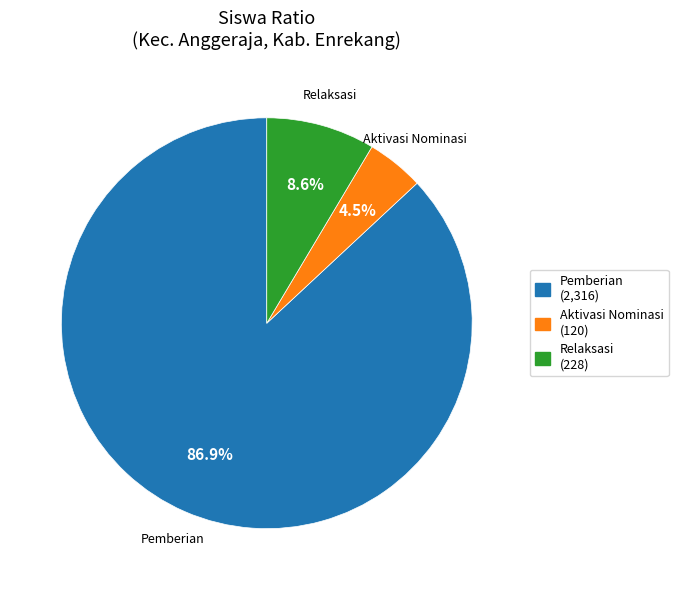

Does any single category account for the majority?

Yes